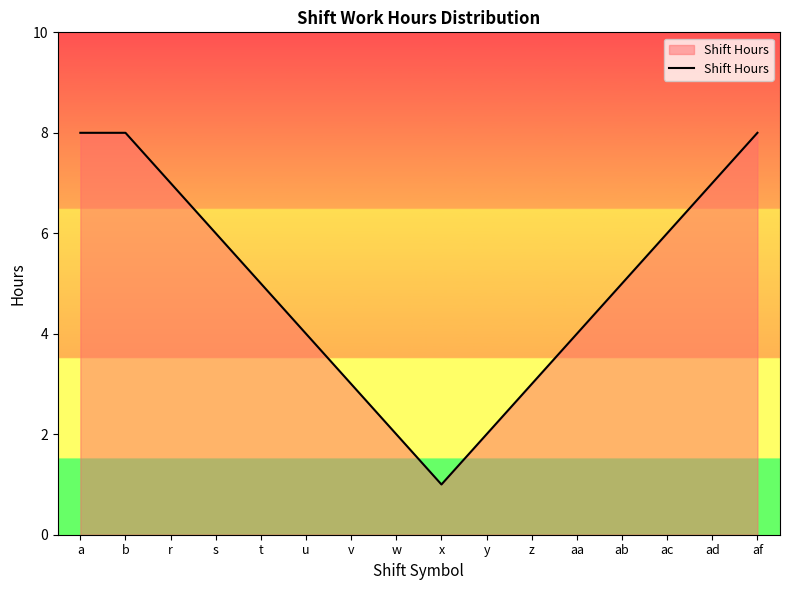

What is the minimum value shown in the chart?

1